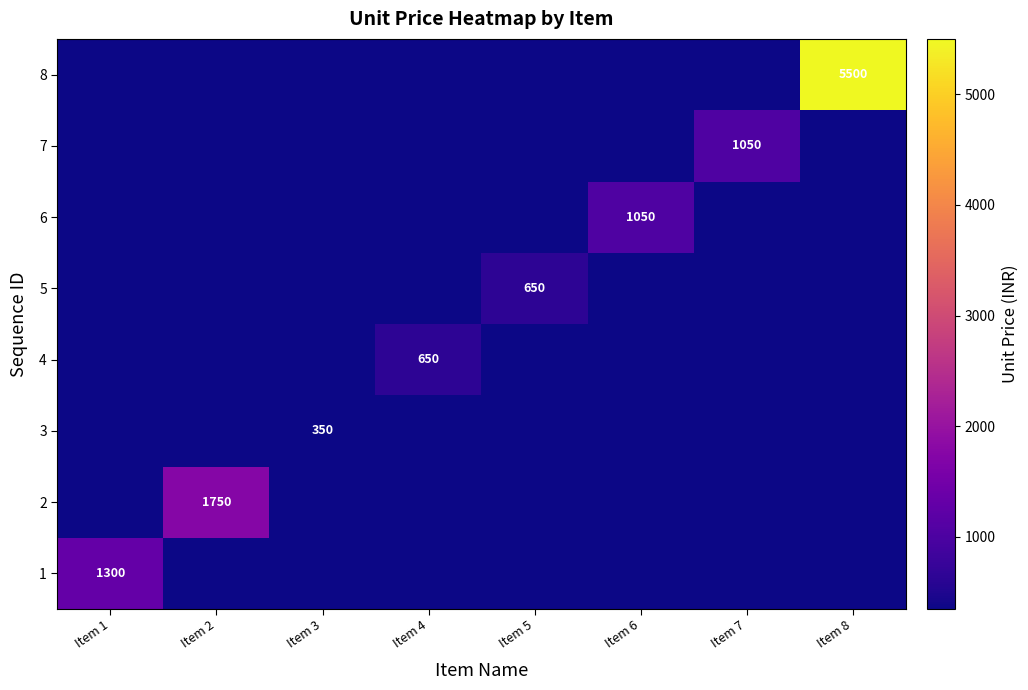

Is it true that 5 equals 268 at Item 5?

False